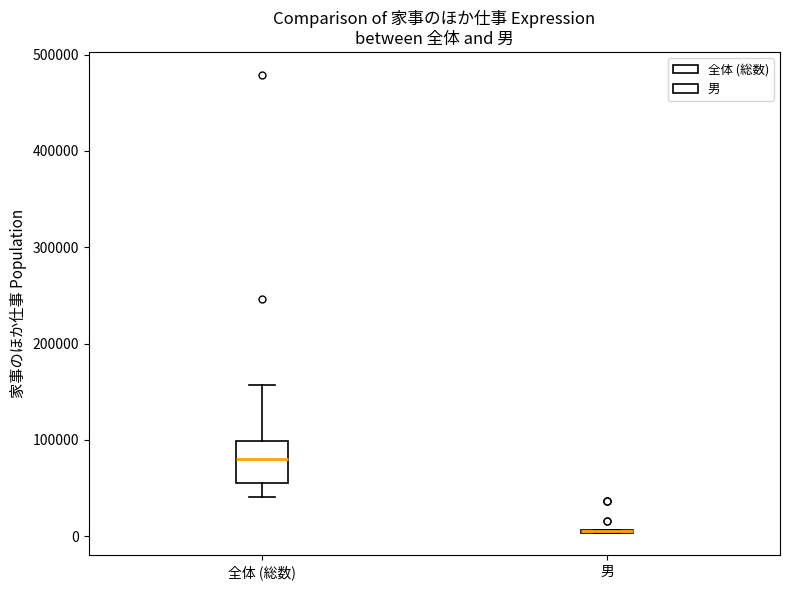

Reading left to right, transcribe this box plot: for each box, give where its median line is, the range the box spans, and where its two whiskers end, as read against the y-axis. The values are not printed on the chart, so give them approximately, as read against the axis.

全体 (総数): median 80000, box 60000 to 100000, whiskers 40000 to 160000
男: box collapsed to a line at 10000, whiskers 0 to 10000